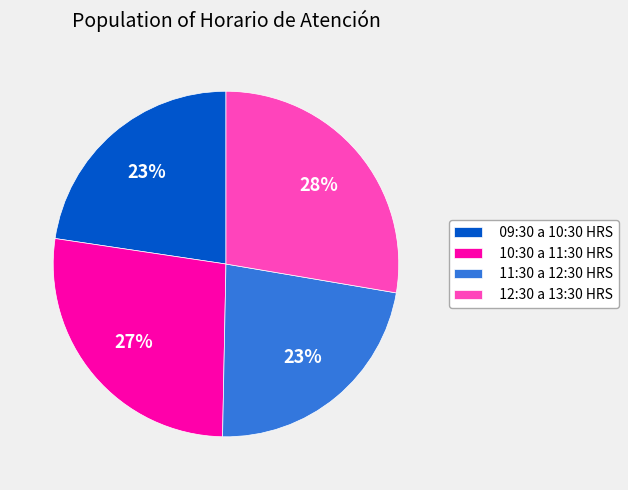

What is the largest slice in the pie chart?

12:30 a 13:30 HRS